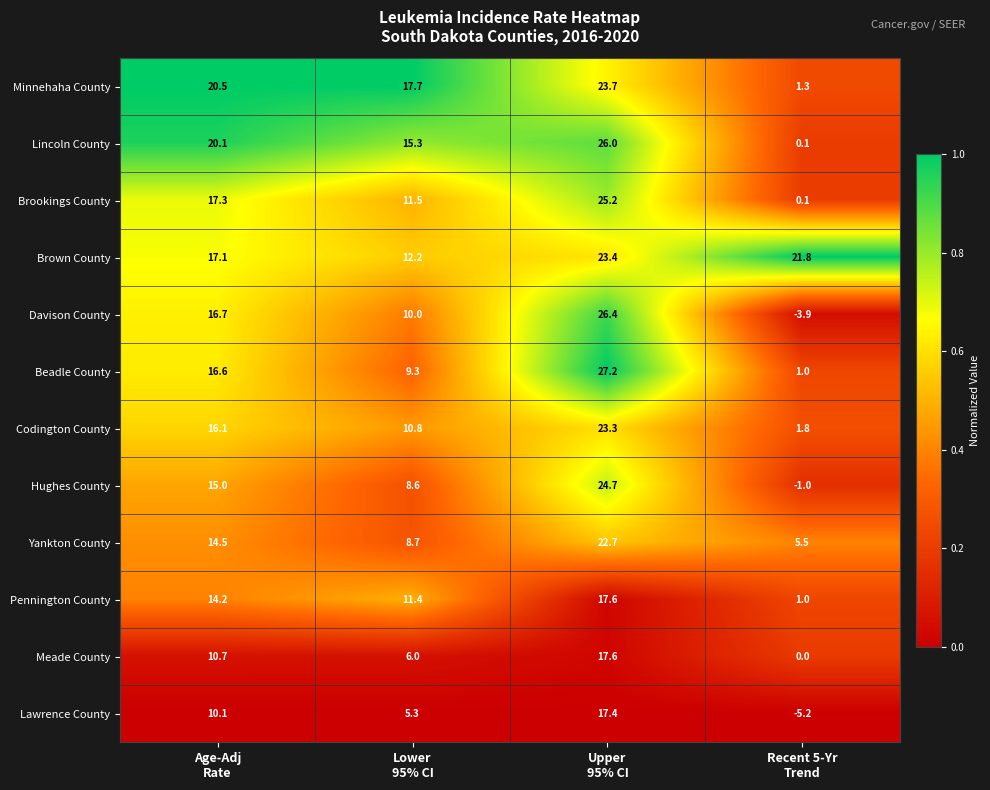

At how many categories does at least one series exceed 3?

4